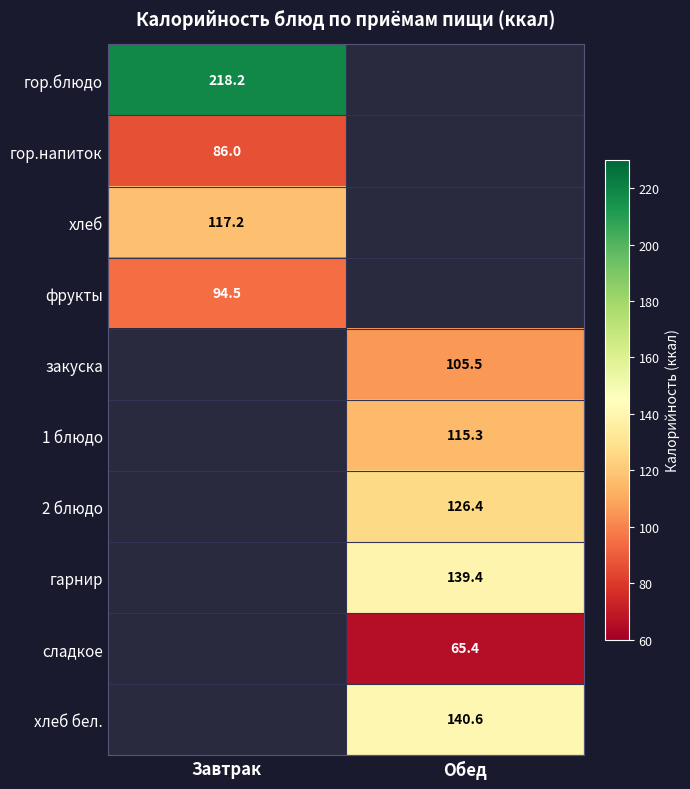

Count the number of data series in this chart.

10